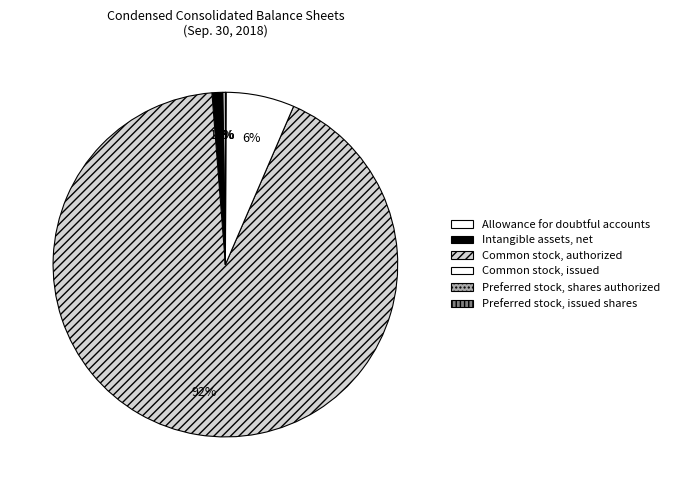

Is Preferred stock, shares authorized the majority of the pie?

No